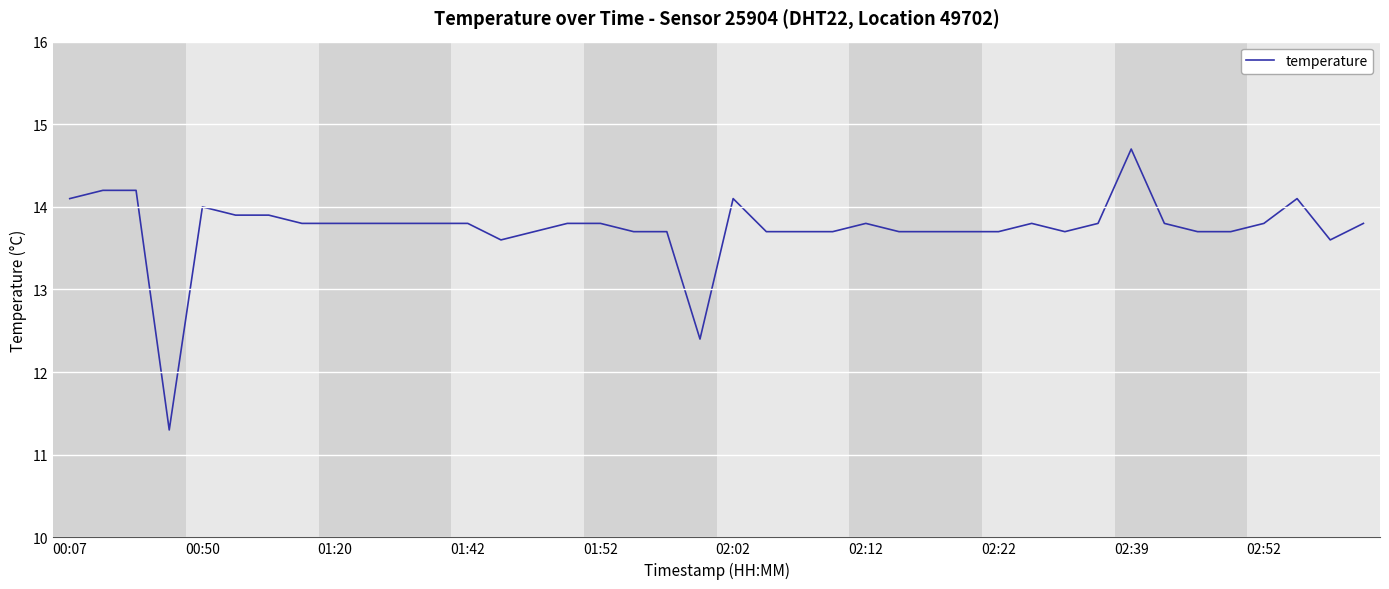

What is the smallest value displayed?

11.3